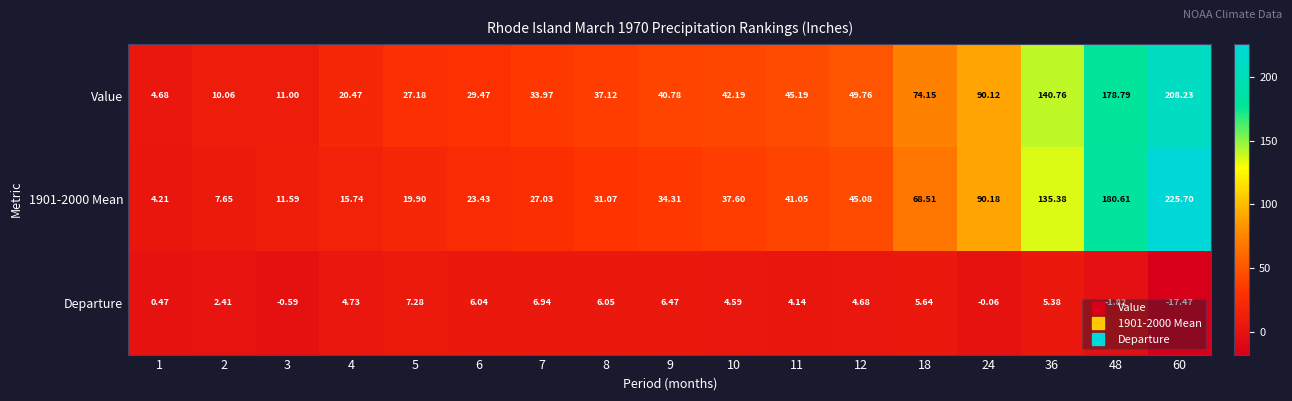

Between 6 and 8, which series saw the biggest shift?

Value